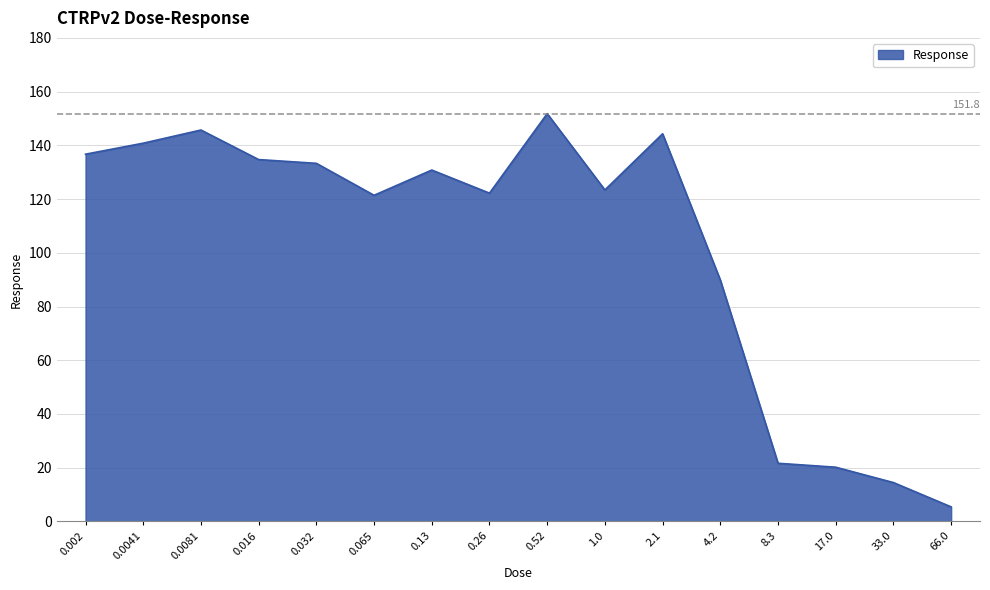

True or false: the data shows 144.3 at 2.1.

True